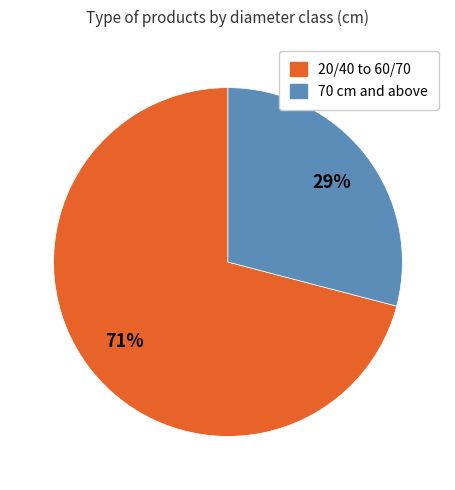

Is there a majority slice in this chart?

Yes